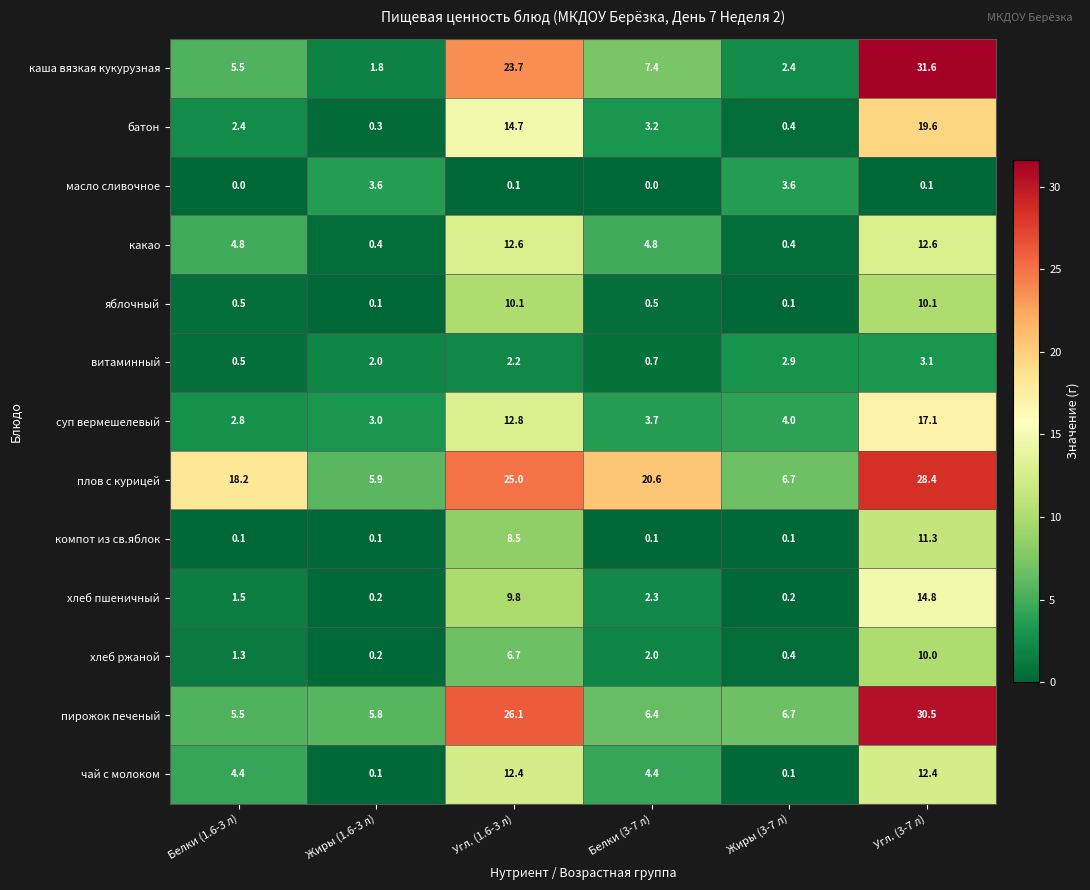

At which category does the chart reach its peak across all series?

Угл. (3-7 л)